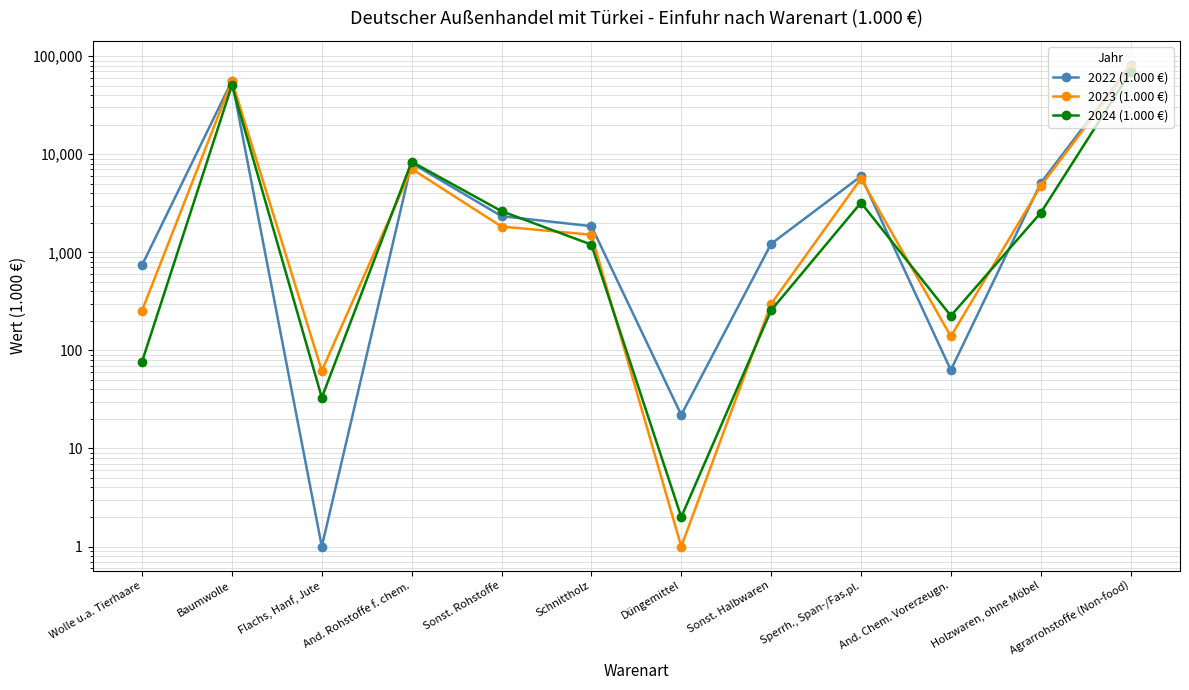

After their last crossing, which series has the higher values: 2023 (1.000 €) or 2022 (1.000 €)?

2022 (1.000 €)